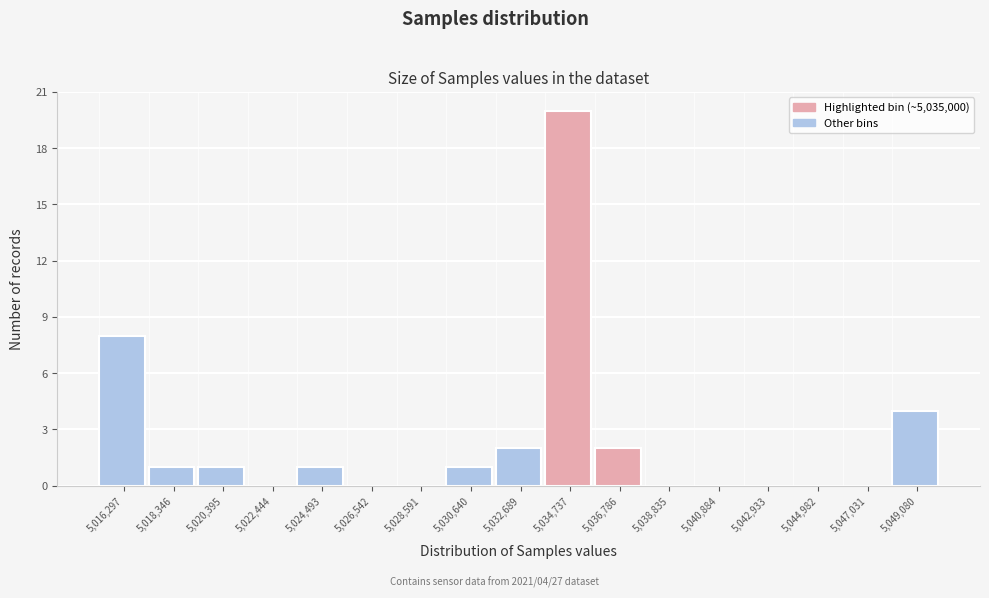

Over which range of the x-axis is the bar tallest?

5033500 to 5036000